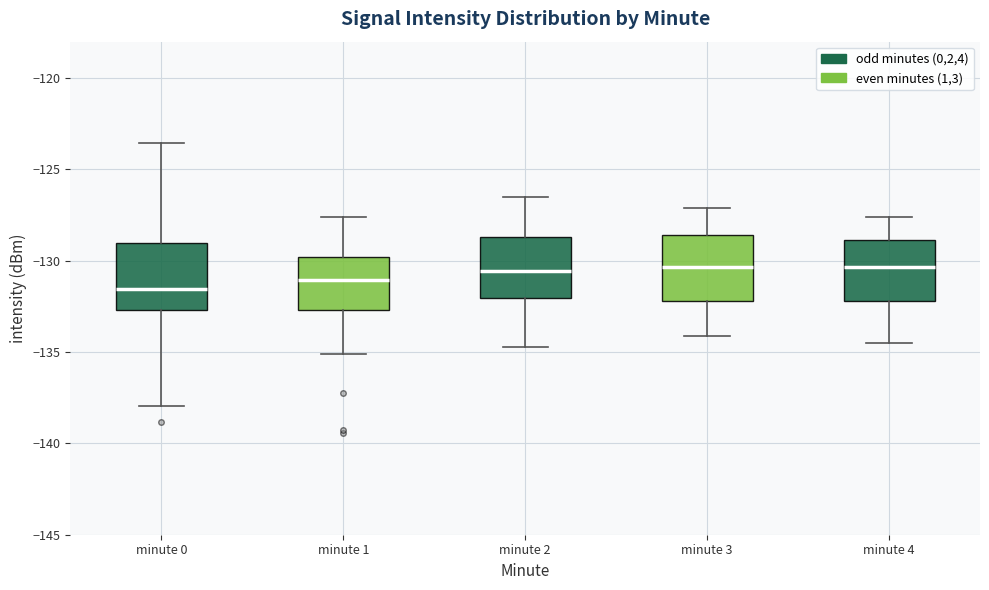

Reading left to right, read every box against the y-axis: the position of its median line, the range the box covers, and the ends of its whiskers. The values are not printed on the chart, so give them approximately, as read against the axis.

minute 0: median -131.5, box -132.5 to -129.0, whiskers -138.0 to -123.5
minute 1: median -131.0, box -132.5 to -130.0, whiskers -135.0 to -127.5
minute 2: median -130.5, box -132.0 to -128.5, whiskers -134.5 to -126.5
minute 3: median -130.5, box -132.0 to -128.5, whiskers -134.0 to -127.0
minute 4: median -130.5, box -132.0 to -129.0, whiskers -134.5 to -127.5